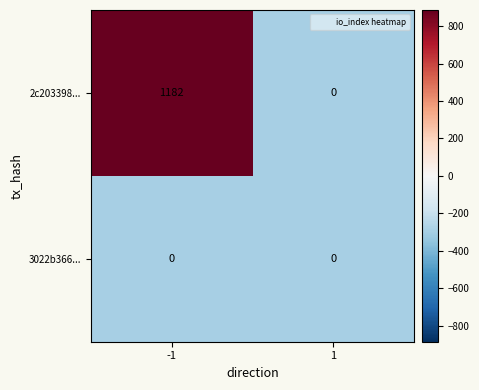

Reading left to right, what are all the values shown in this chart?

2c203398...: 1182	0
3022b366...: 0	0